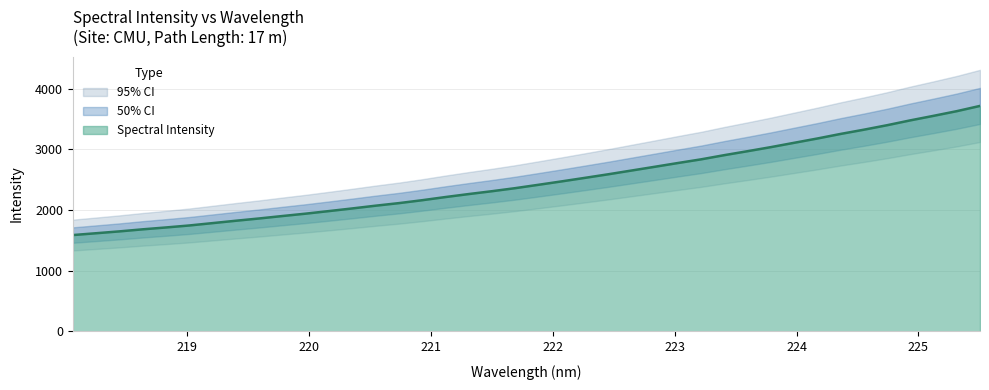

What is the maximum value for Spectral Intensity?

3715.3